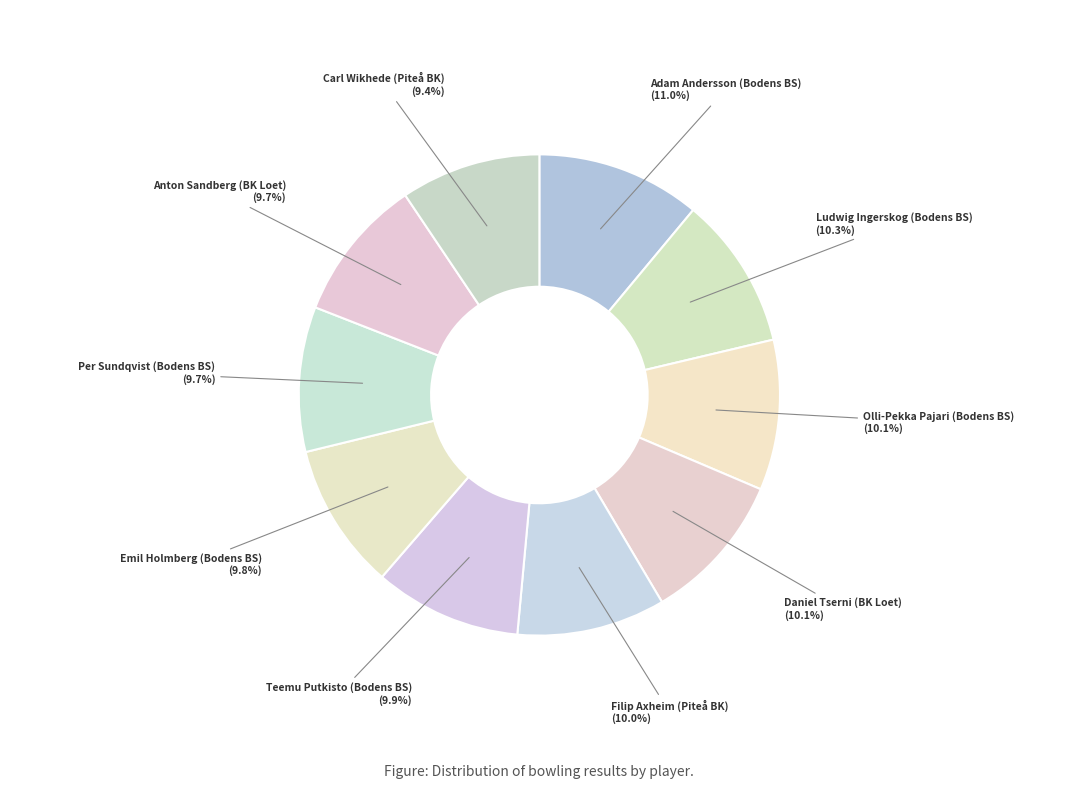

Count the number of slices in the pie.

10